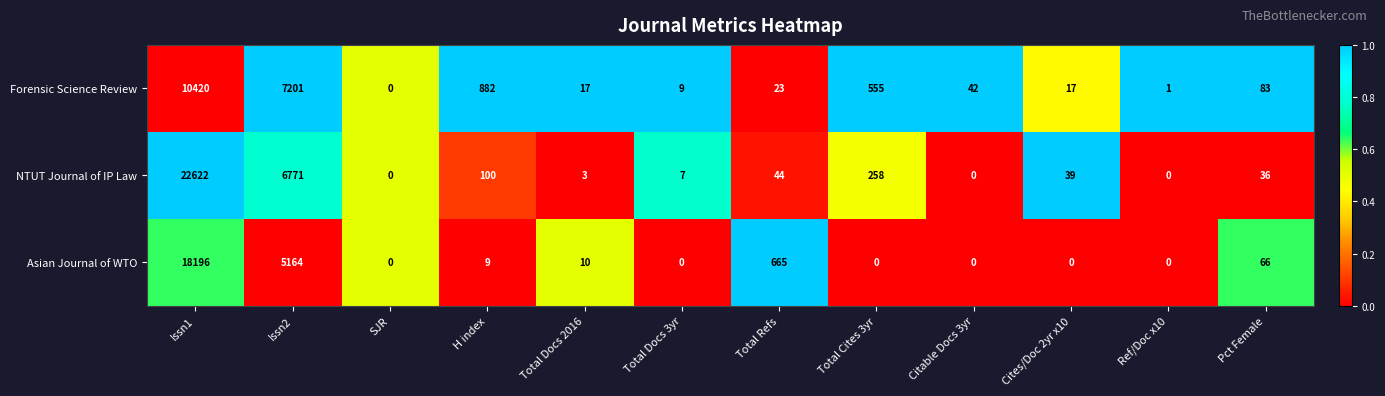

Where does the NTUT Journal of IP Law series first go above 39?

Issn1